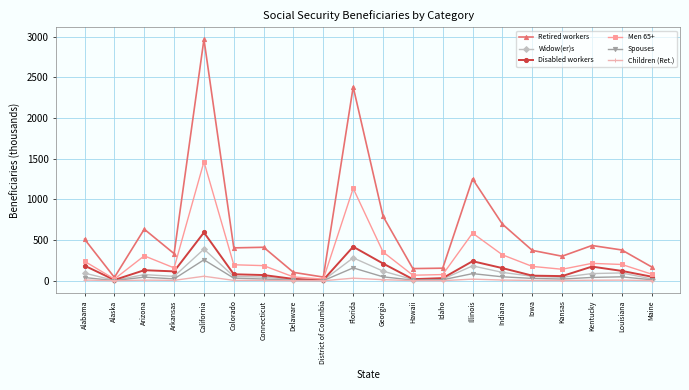

Count the number of data series in this chart.

6